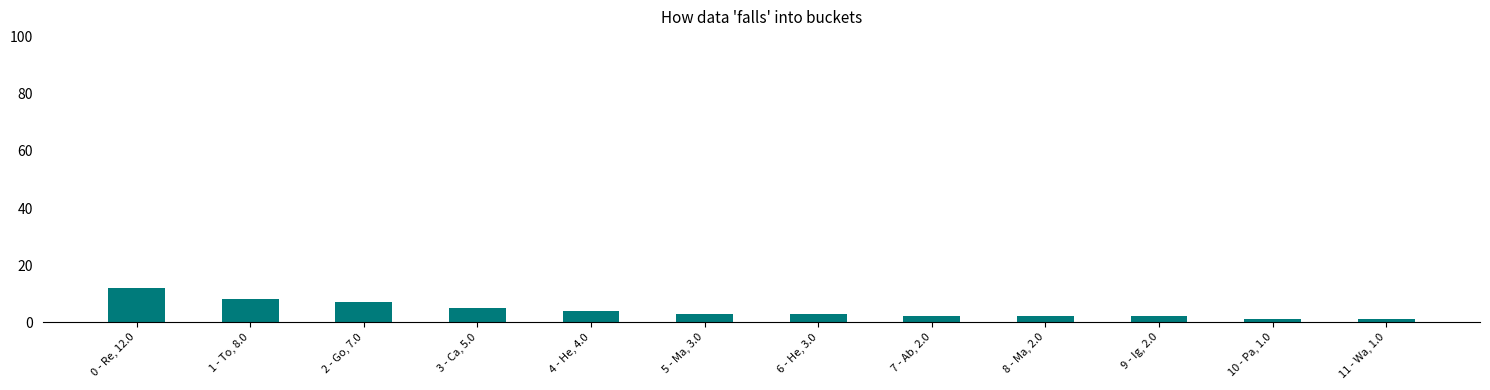

True or false: the data shows 2 at 7 - Ab, 2.0.

True